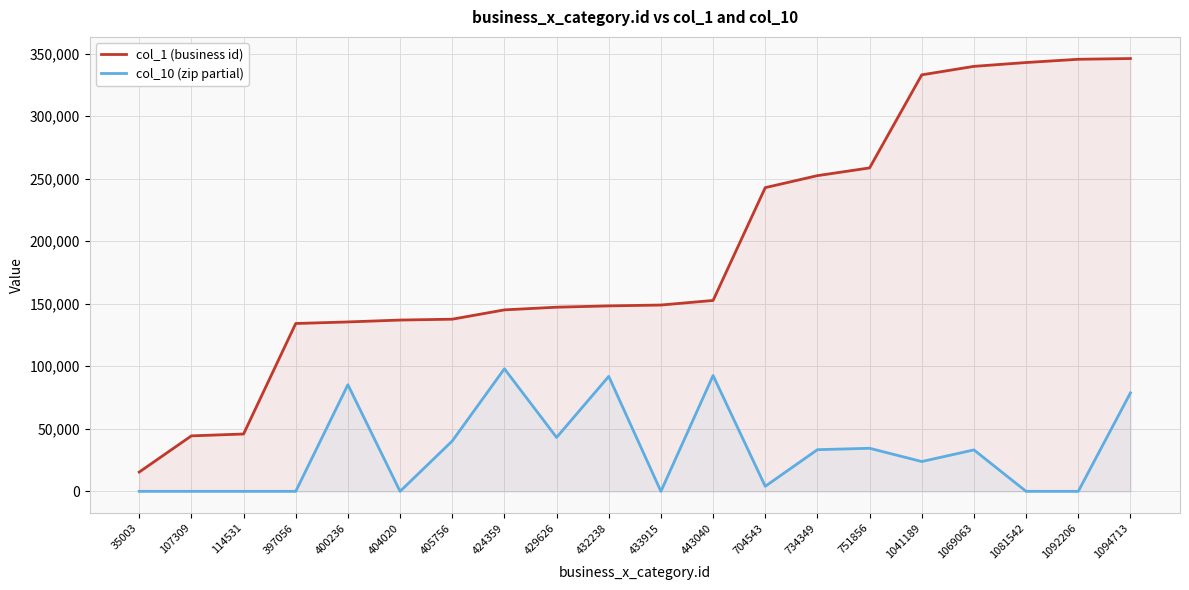

How many values in the col_10 (zip partial) series are below 33138?

10